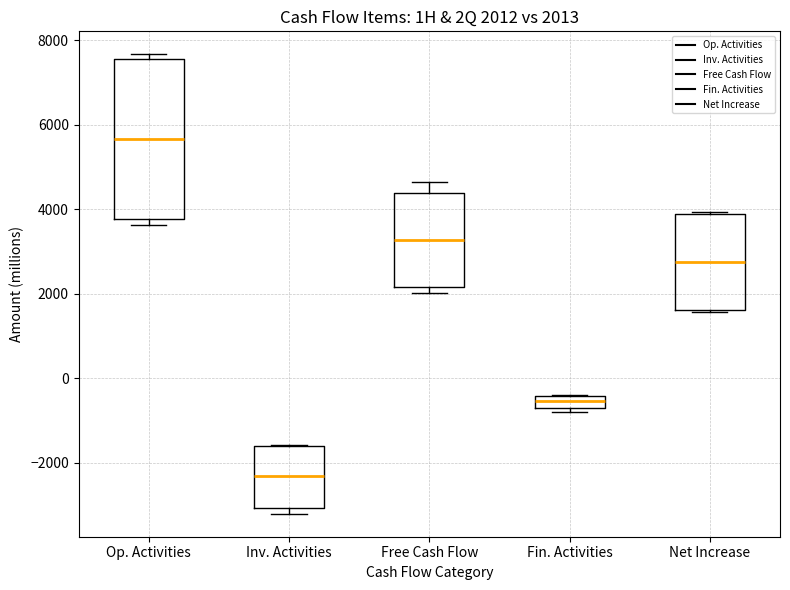

Which box is the tallest, from its lower edge to its upper edge?

Op. Activities